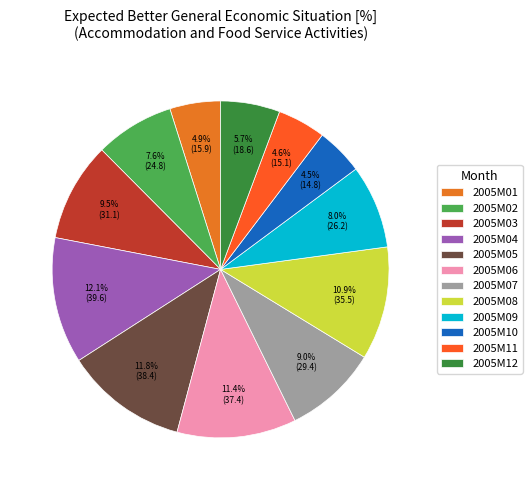

What is the largest slice in the pie chart?

2005M04